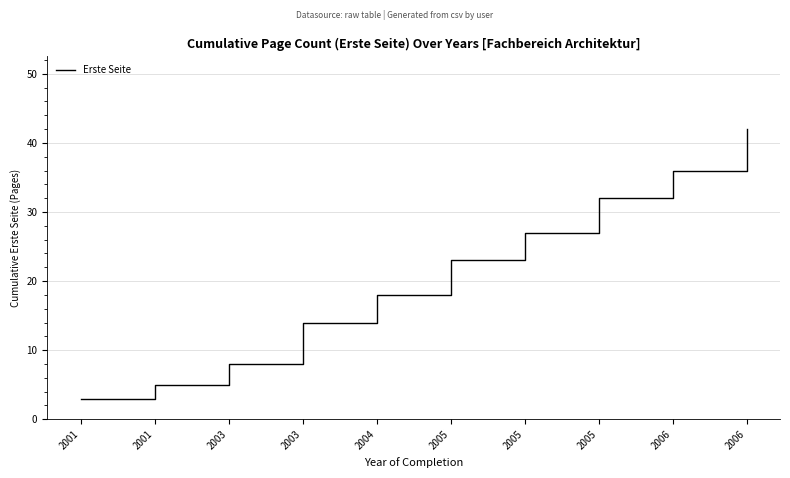

What is the change in value from 2001 to 2004?

+15